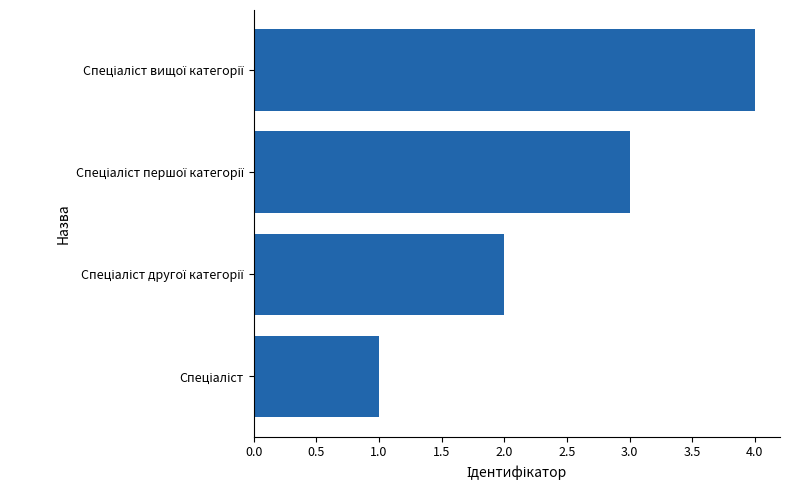

How many values are between 2 and 4?

3